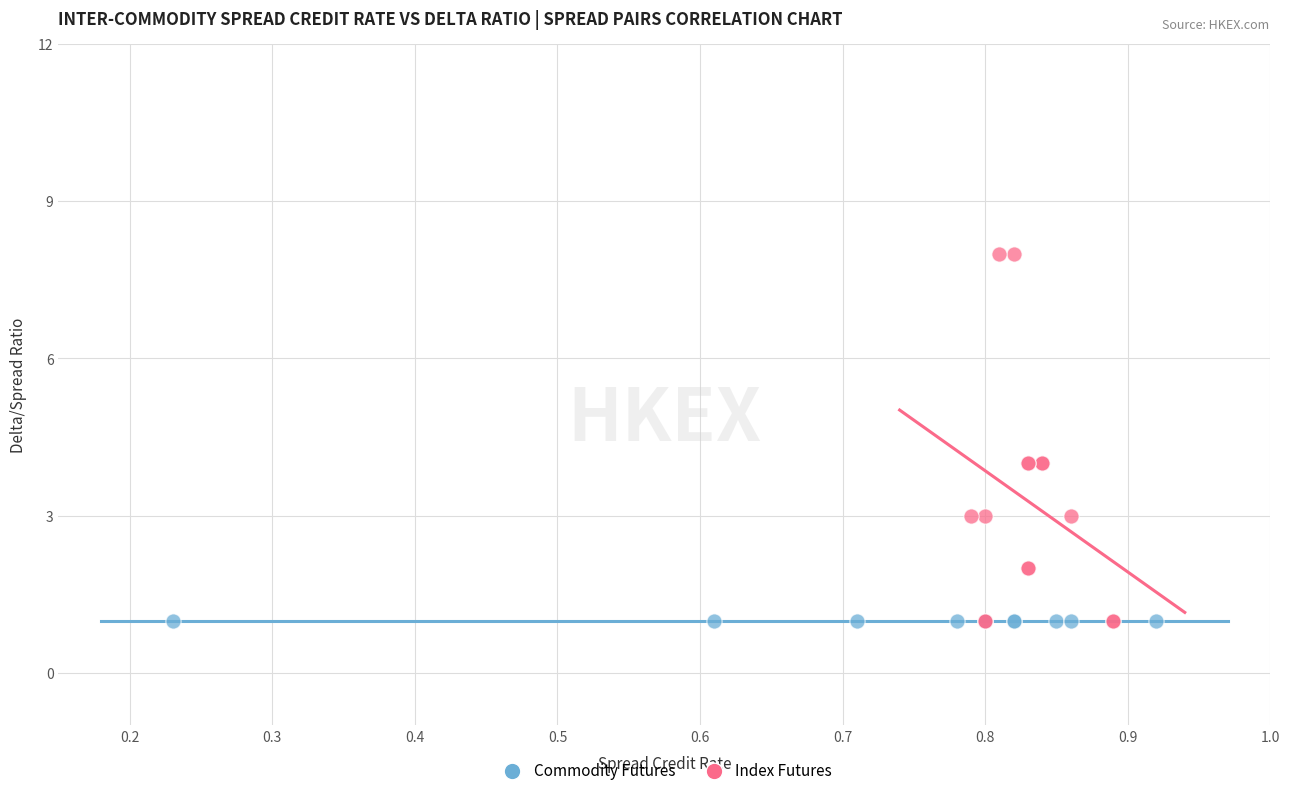

Which series reaches the maximum Y coordinate?

Index Futures